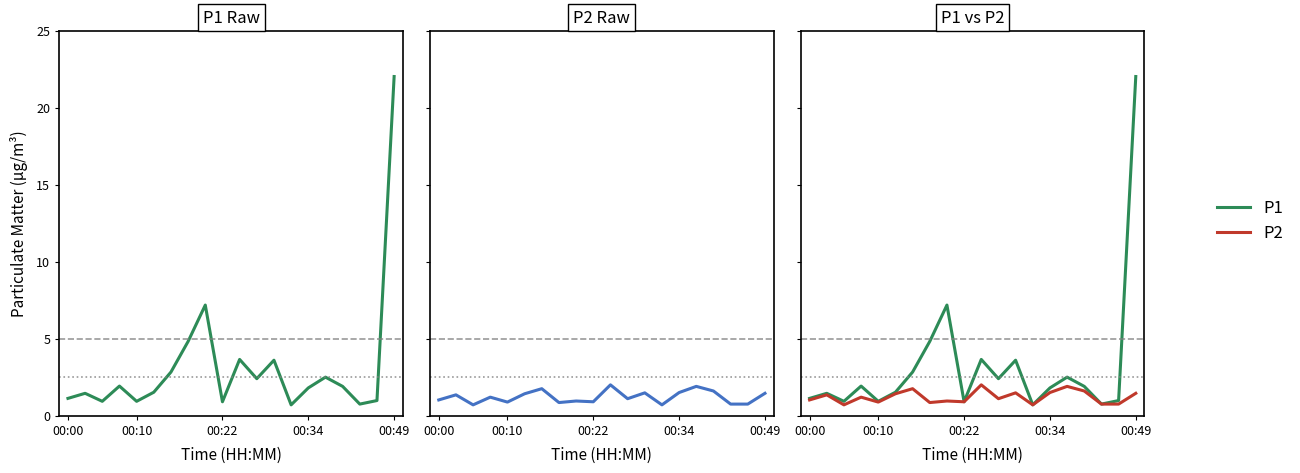

How many values in the P1 series exceed 1?

14